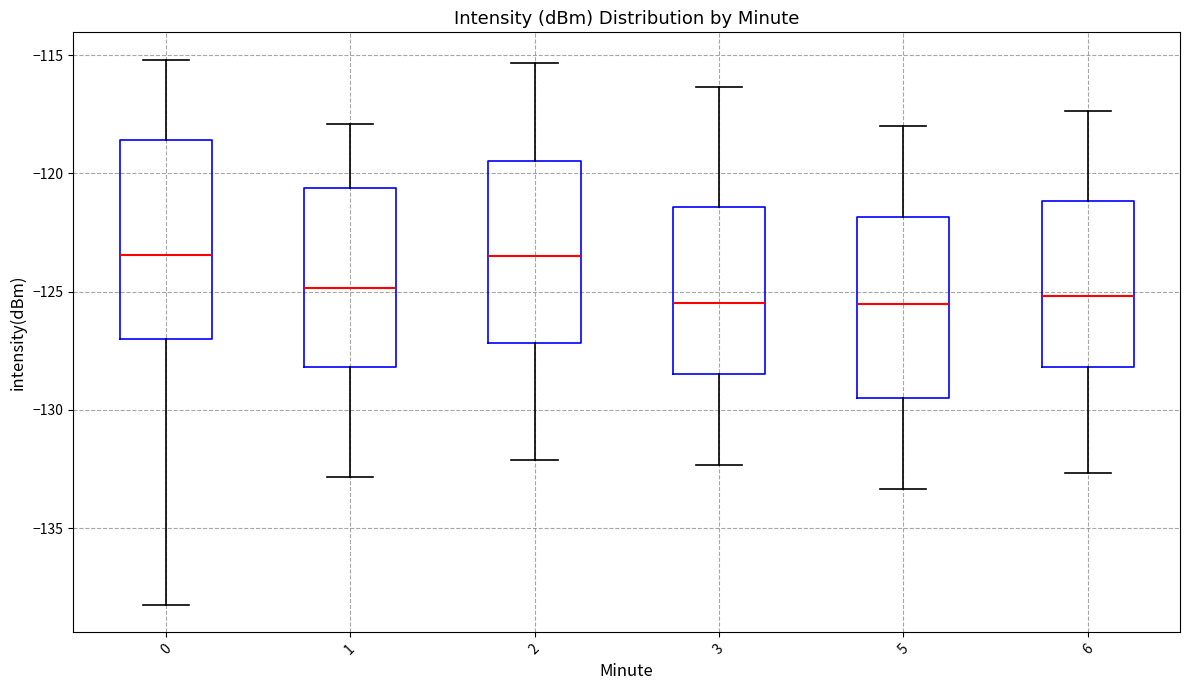

Reading left to right, read every box against the y-axis: the position of its median line, the range the box covers, and the ends of its whiskers. The values are not printed on the chart, so give them approximately, as read against the axis.

0: median -123.5, box -127.0 to -118.5, whiskers -138.0 to -115.0
1: median -125.0, box -128.0 to -120.5, whiskers -133.0 to -118.0
2: median -123.5, box -127.0 to -119.5, whiskers -132.0 to -115.5
3: median -125.5, box -128.5 to -121.5, whiskers -132.5 to -116.5
5: median -125.5, box -129.5 to -122.0, whiskers -133.5 to -118.0
6: median -125.0, box -128.0 to -121.0, whiskers -132.5 to -117.5